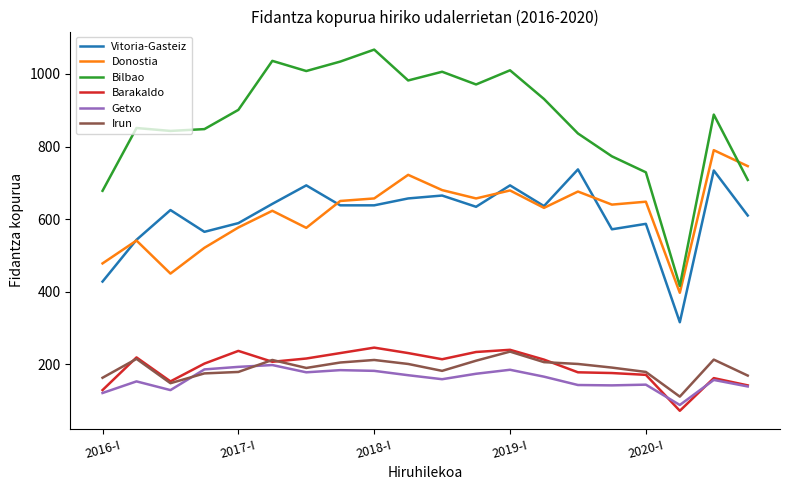

How many lines are shown in the chart?

6